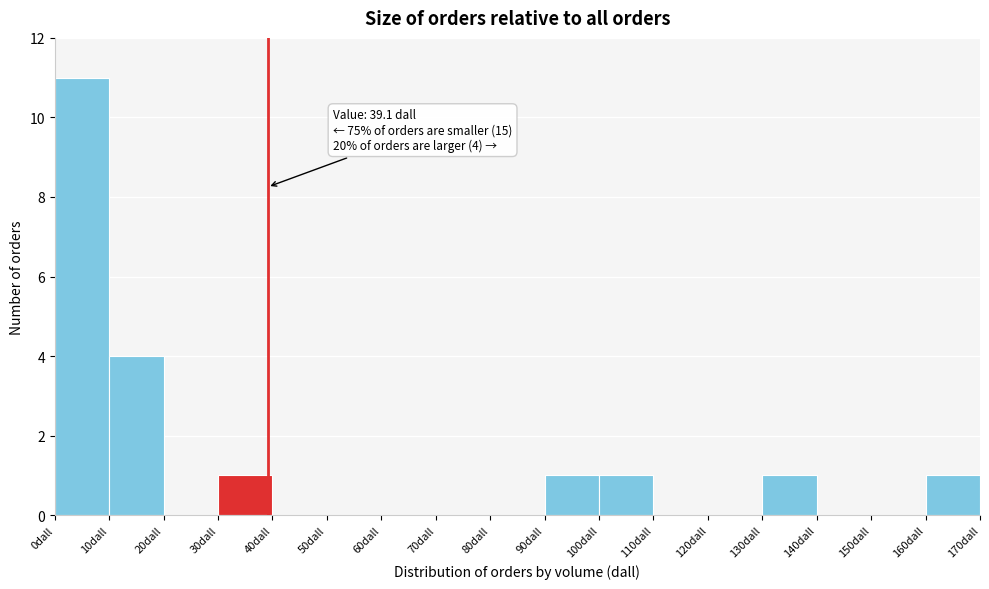

Over which range of the x-axis is the bar tallest?

0 to 10